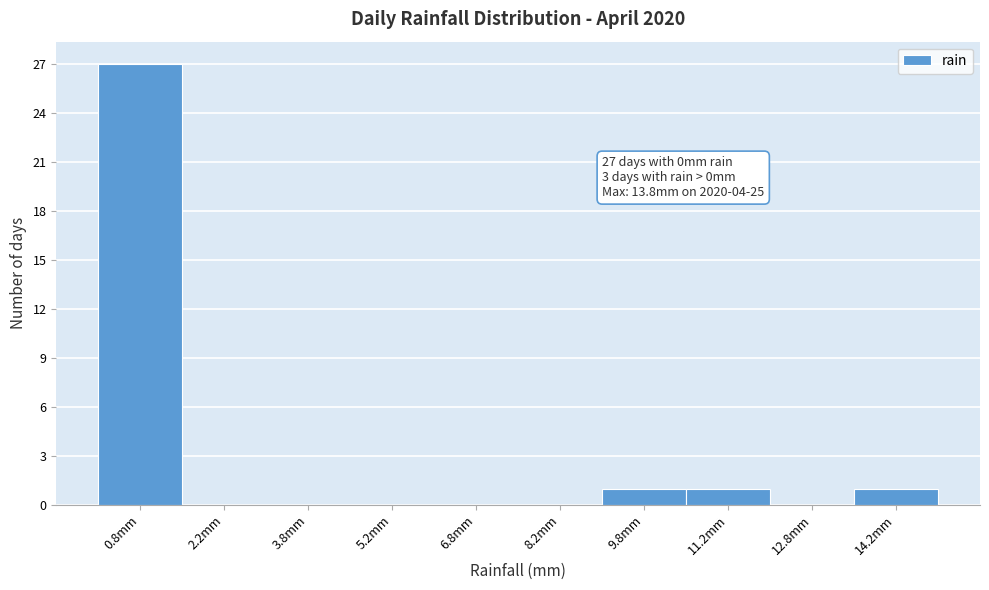

Which range on the x-axis has the tallest bar?

0.0 to 1.5